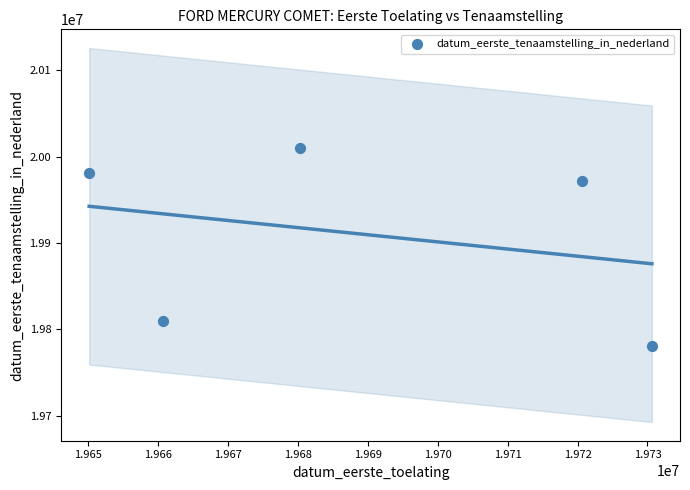

What is the average X value?

19688459